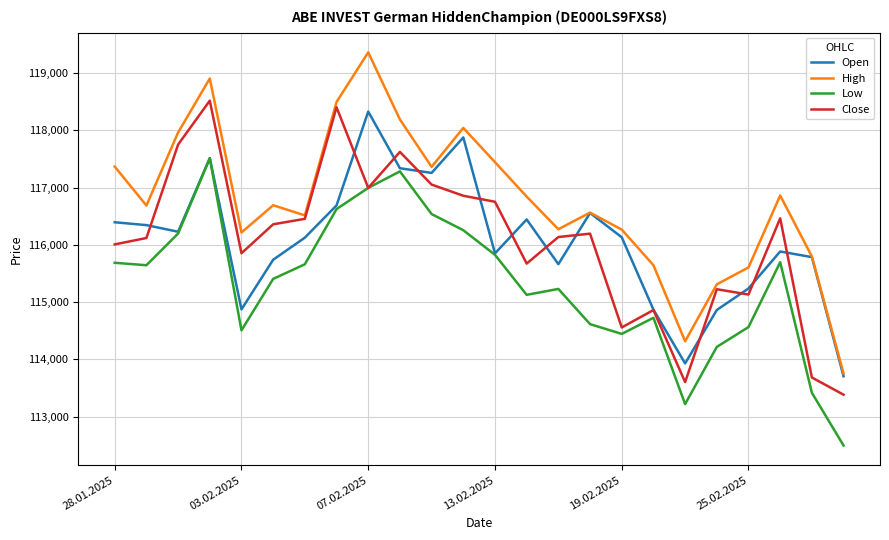

True or false: Low and High intersect in this chart.

False